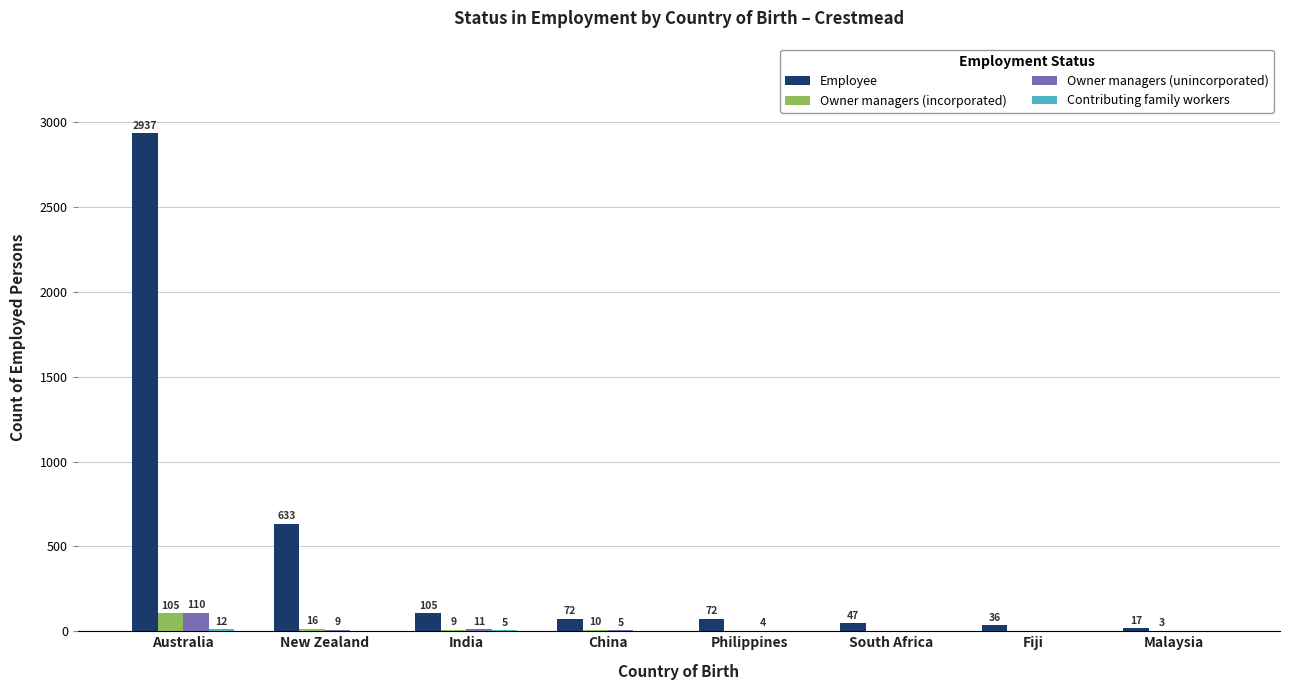

How many series are shown in this chart?

4